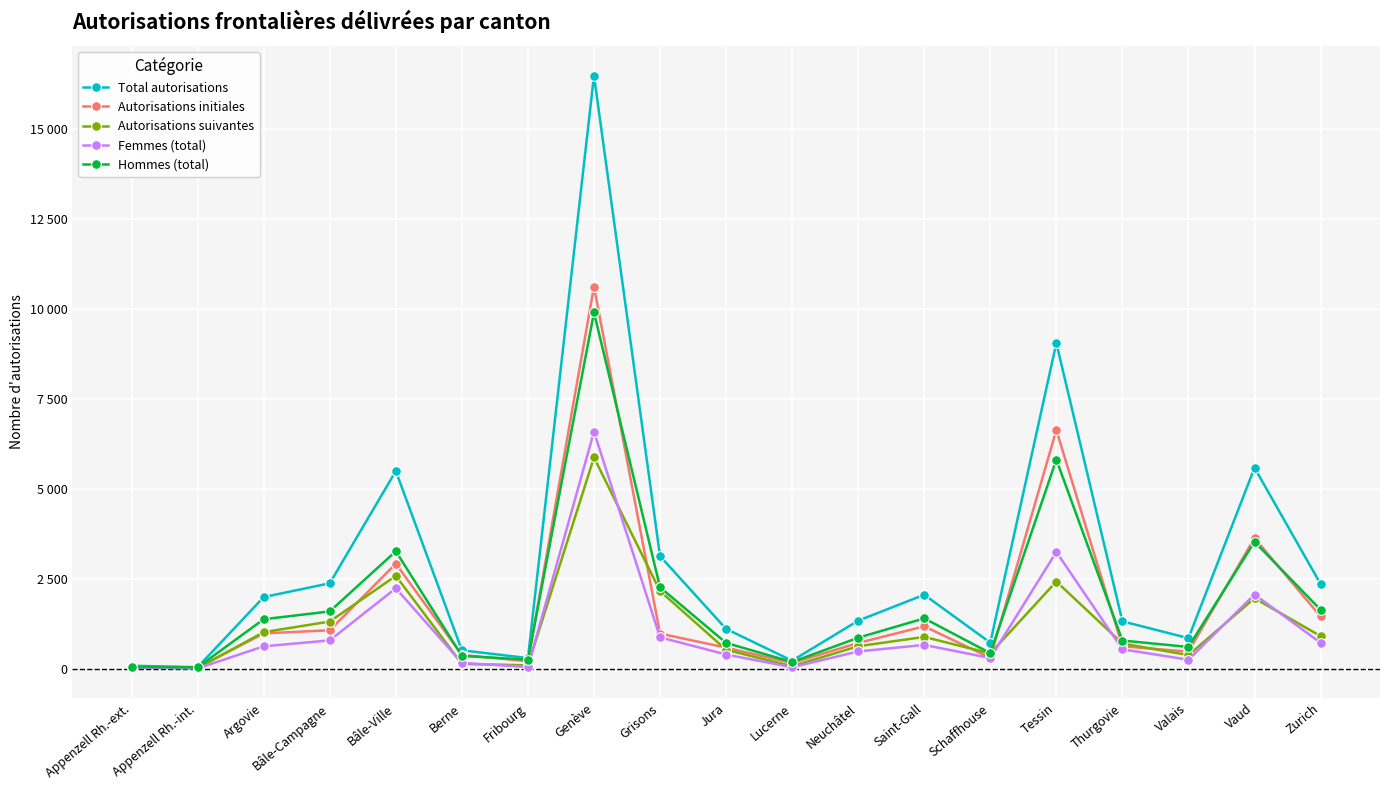

How many data points in Femmes (total) are above 534?

9